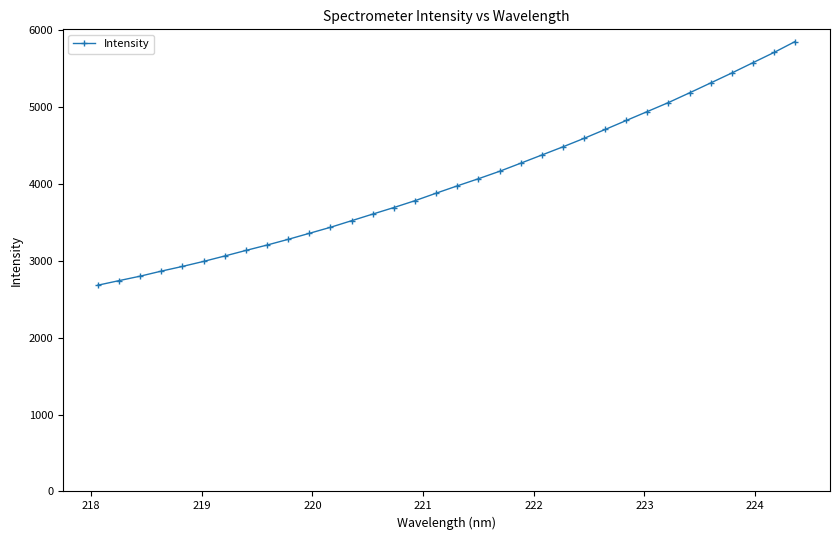

What is the greatest value displayed?

5850.0